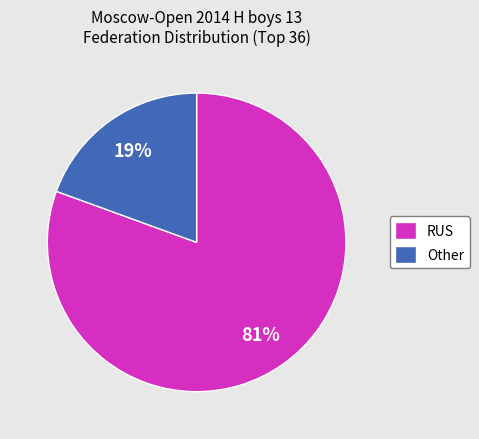

Is the sum of Other and RUS greater than half?

Yes